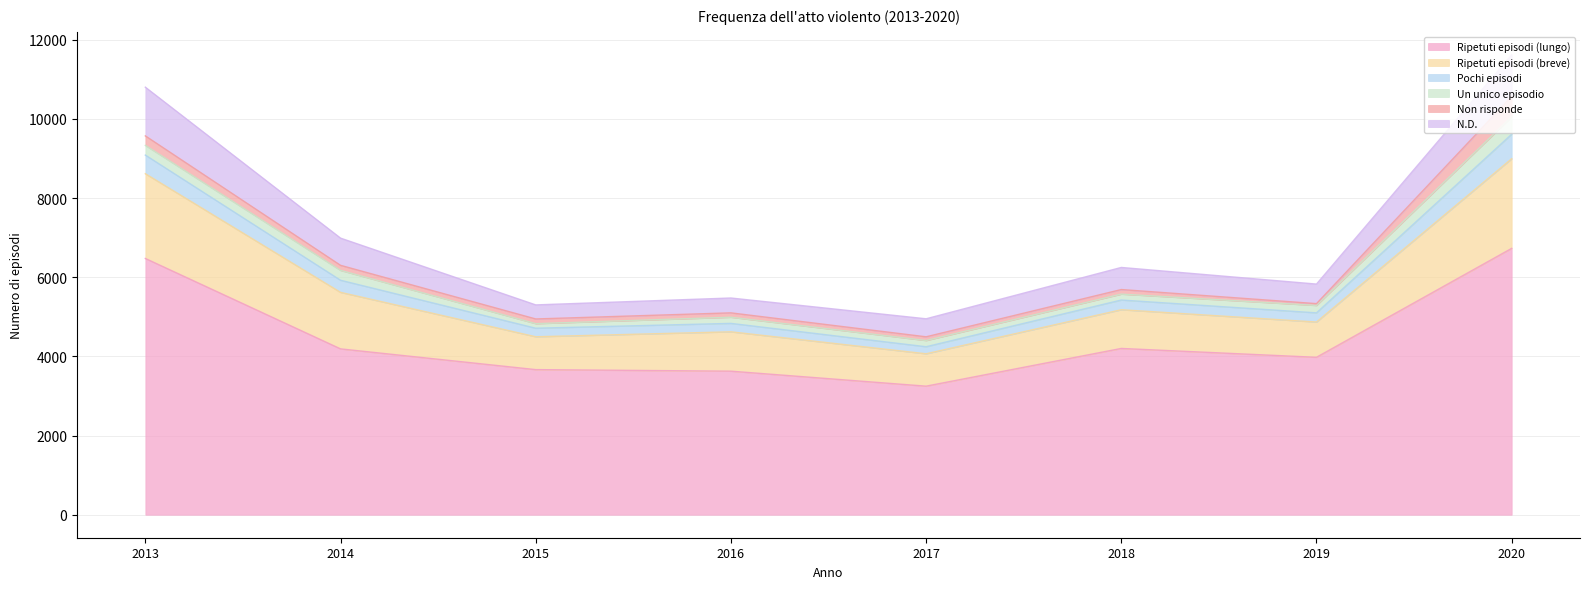

How many lines are shown in the chart?

6